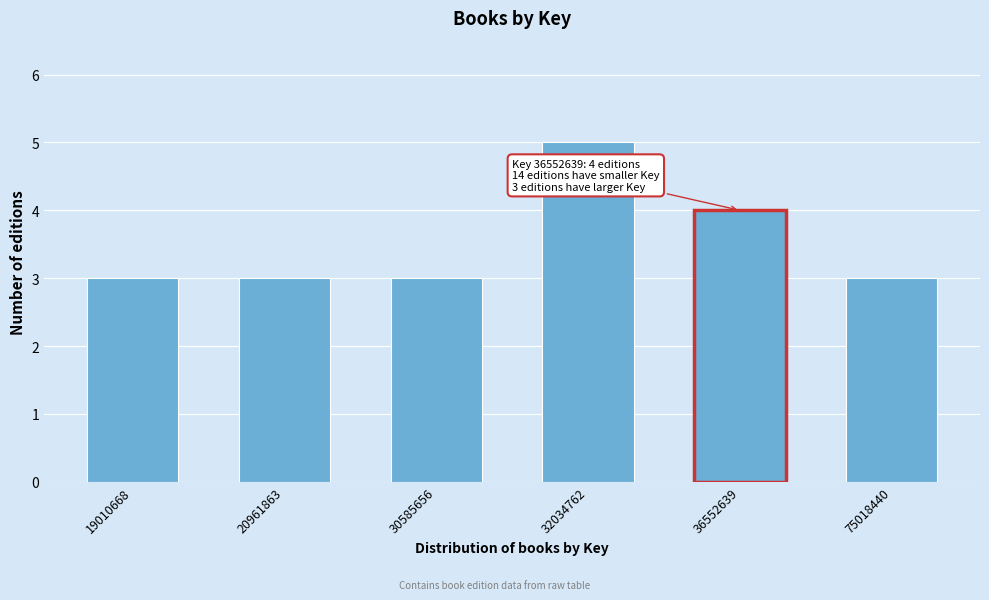

Reading right to left, transcribe all the data shown in this chart.

75018440=3	36552639=4	32034762=5	30585656=3	20961863=3	19010668=3